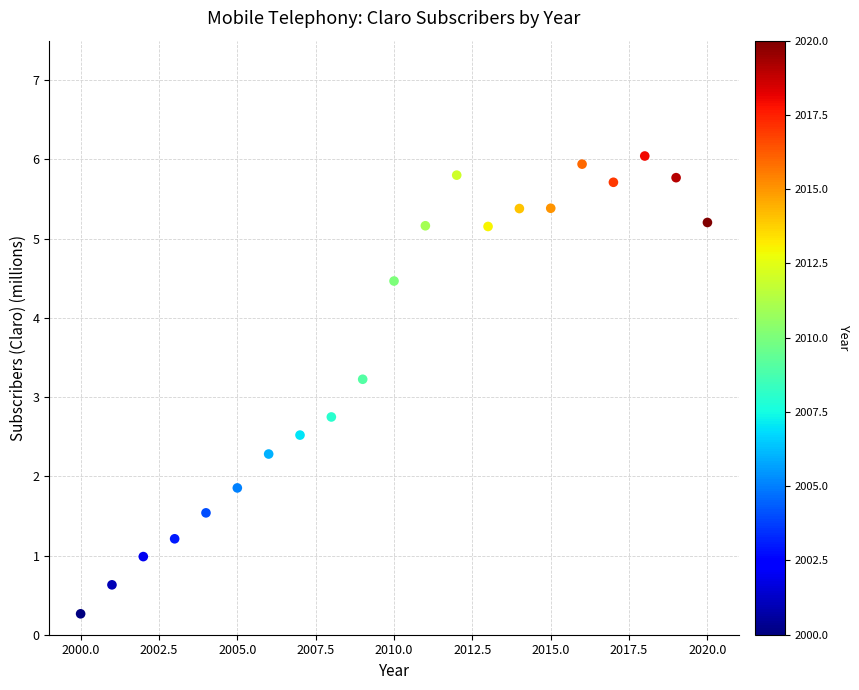

What is the range of X values (max minus min)?

20.0